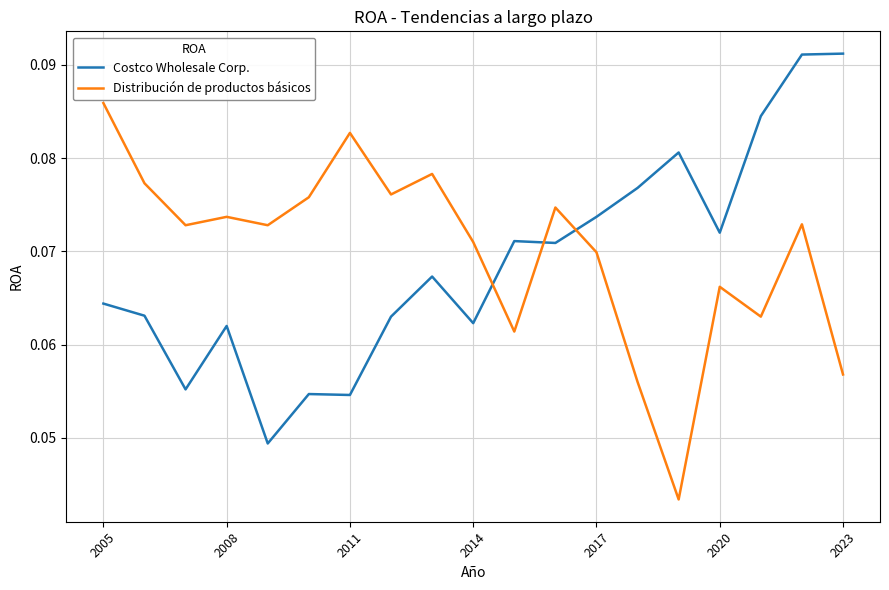

Rank the series by their maximum value, from lowest to highest.

Distribución de productos básicos, Costco Wholesale Corp.